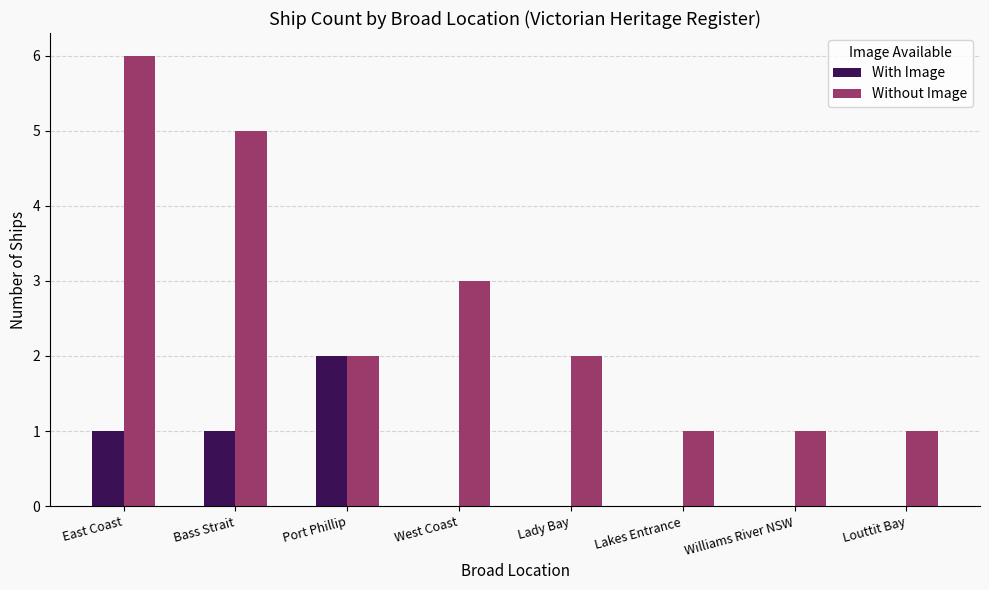

Read the With Image value at Port Phillip.

2